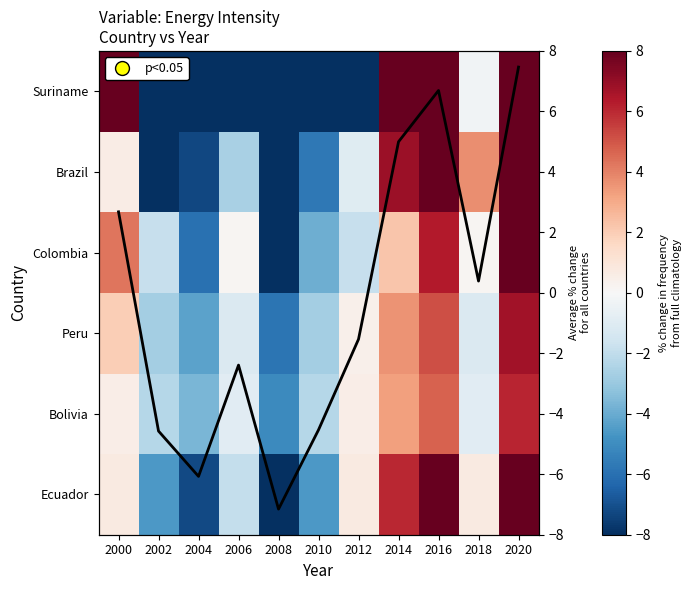

At which label is Brazil closest to 0?

2000